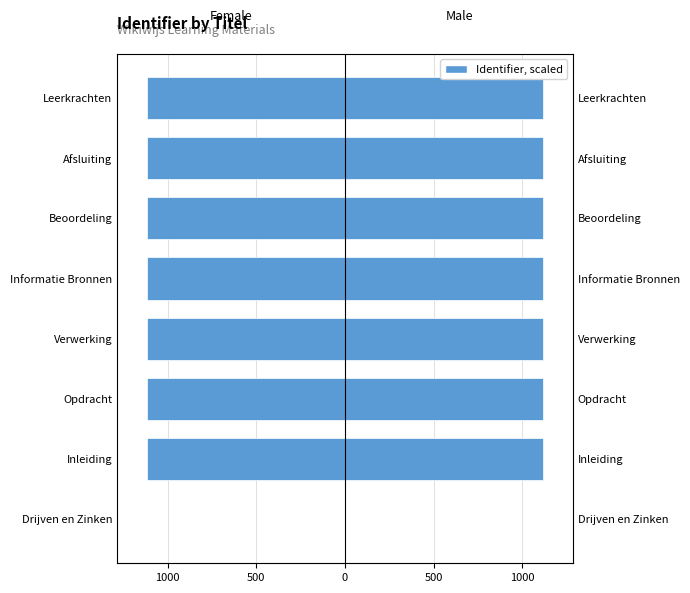

How many negative values does the Left (Female analog) series have?

7